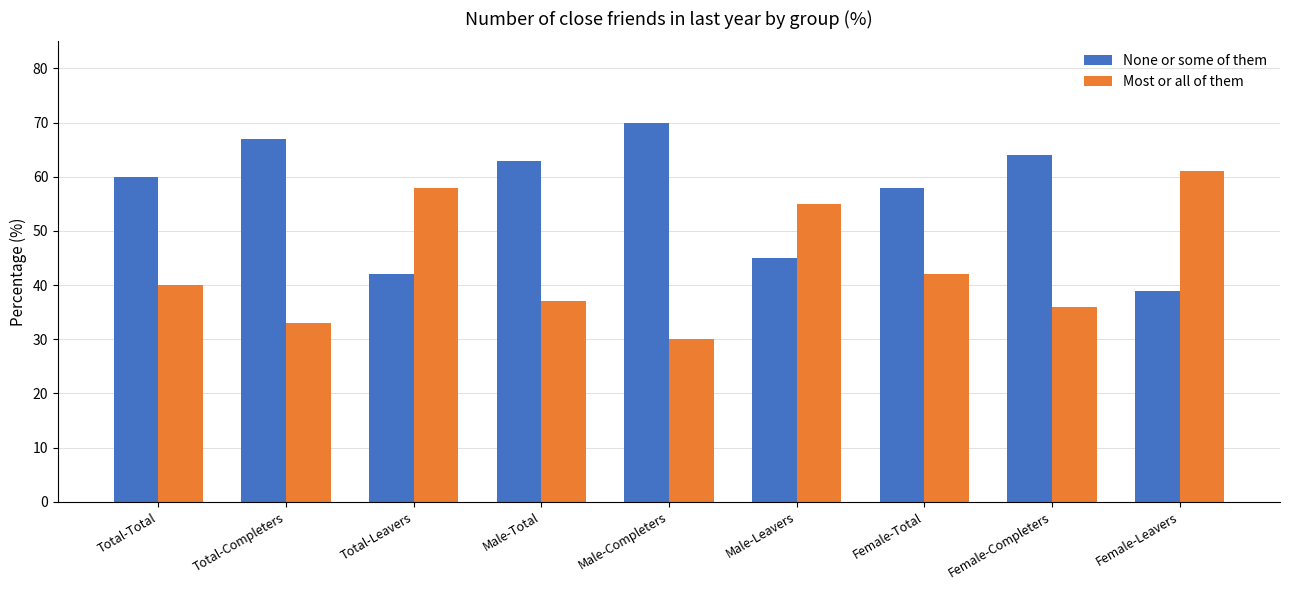

Is the value of Most or all of them at Male-Completers greater than the value of None or some of them at Total-Completers?

No